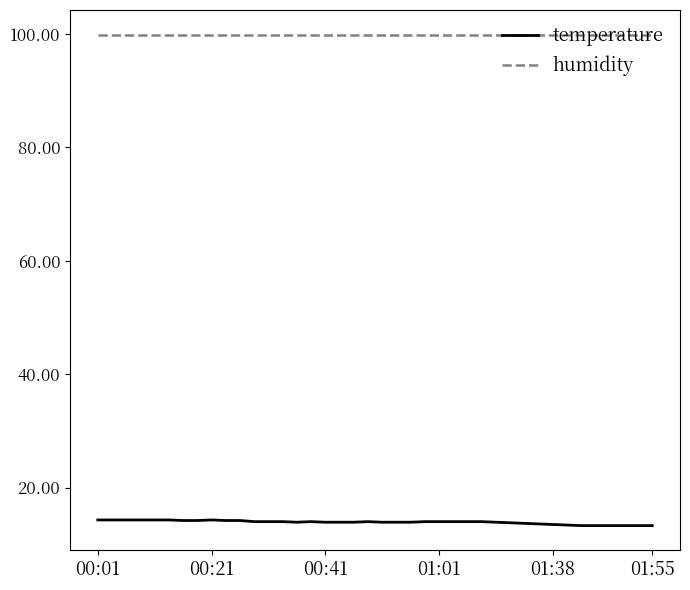

Which series has the largest total across all categories?

humidity